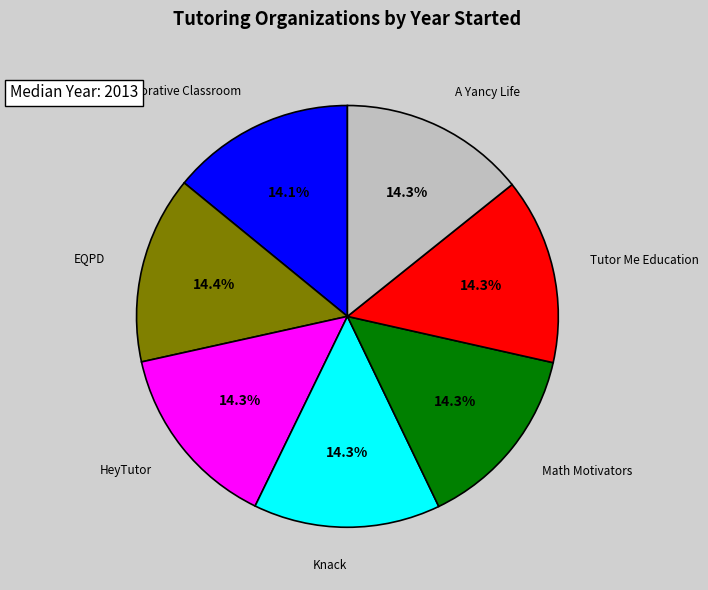

Is there a majority slice in this chart?

No